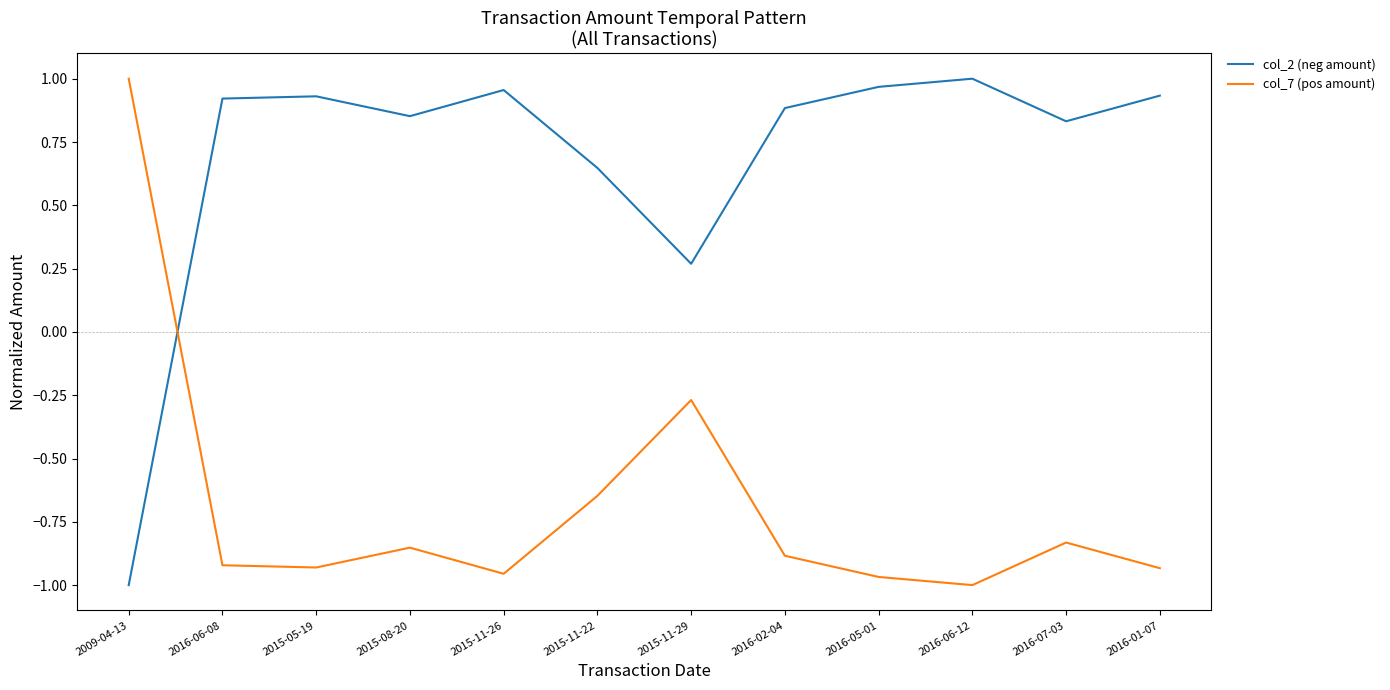

Does the chart display data point markers on the line(s)?

No